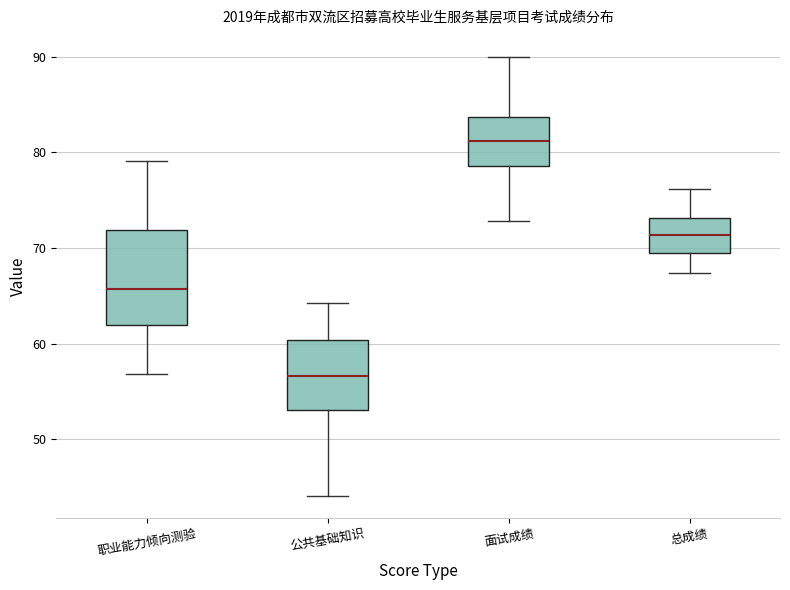

Where is the lower edge of the box for 总成绩 on the y-axis? The values are not printed on the chart, so give them approximately, as read against the axis.

70